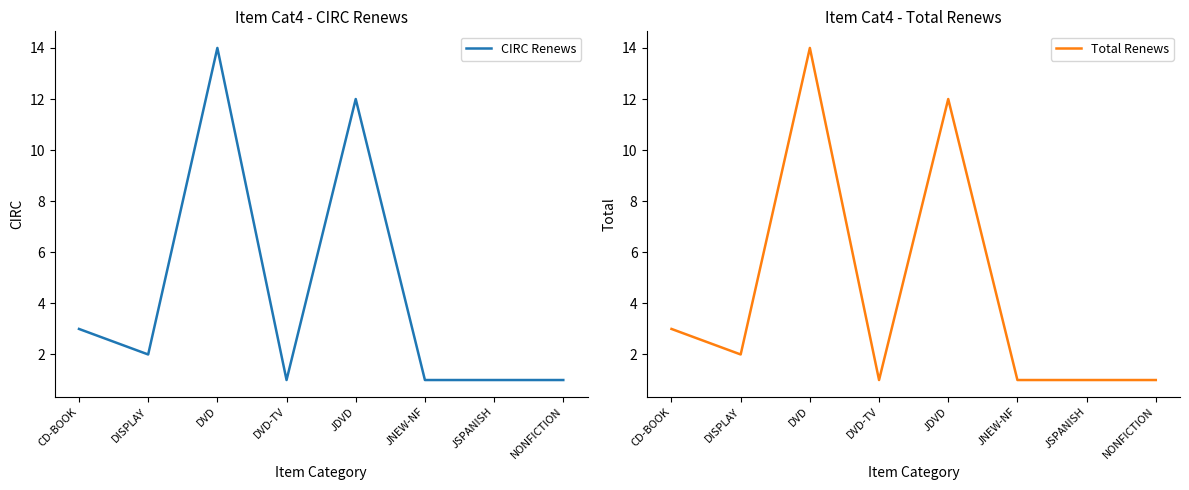

What is the total value across all series at CD-BOOK?

6